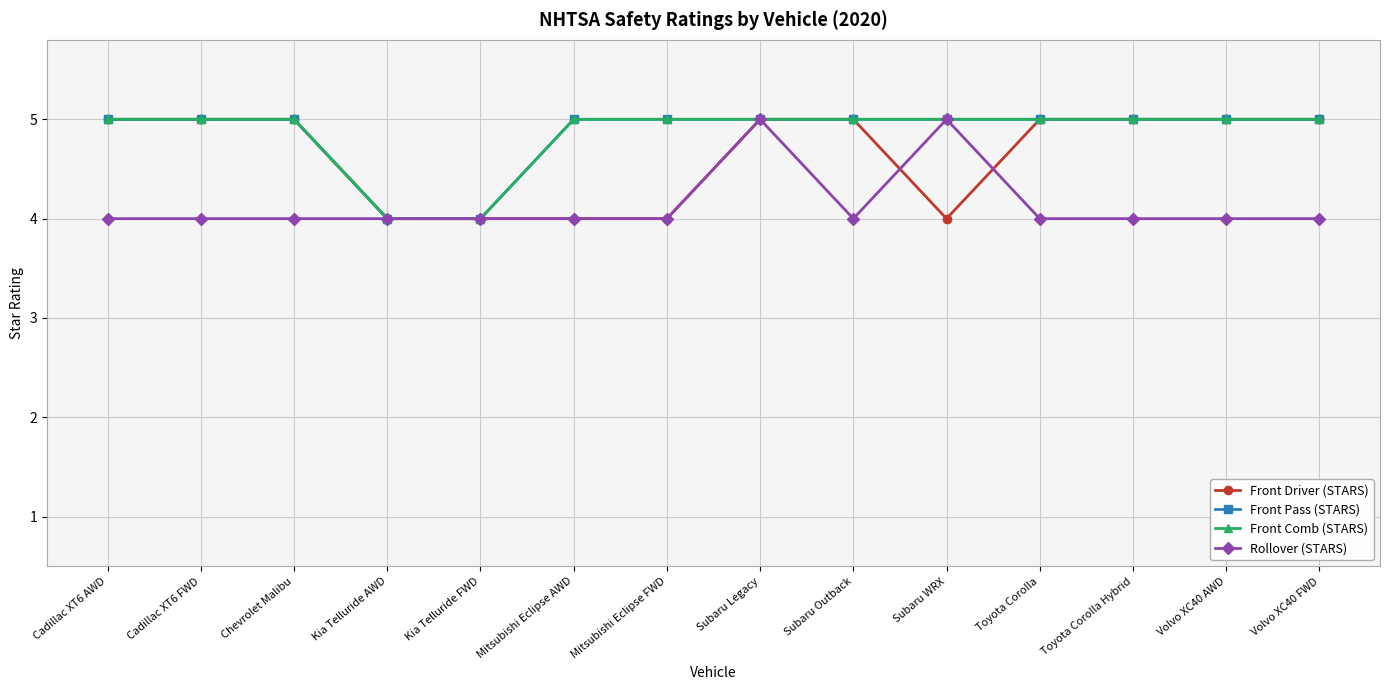

Which label corresponds to the smallest value in the chart?

Kia Telluride AWD